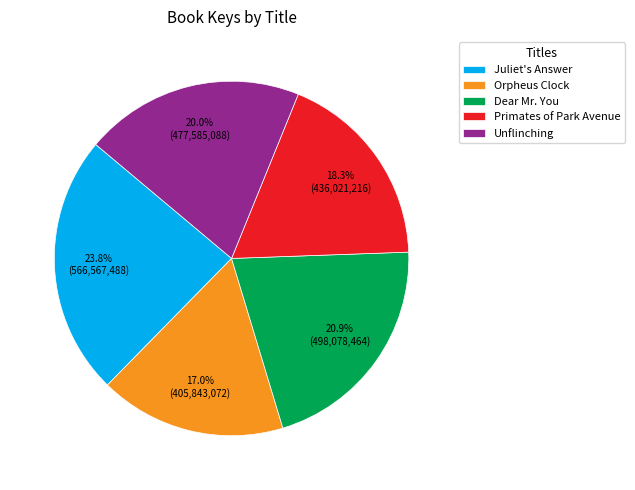

What is the largest slice in the pie chart?

Juliet's Answer